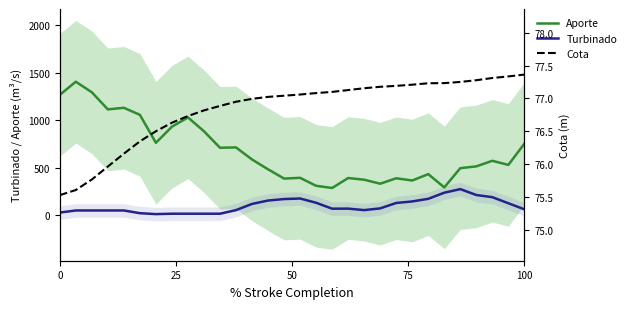

True or false: Turbinado and Aporte intersect in this chart.

False